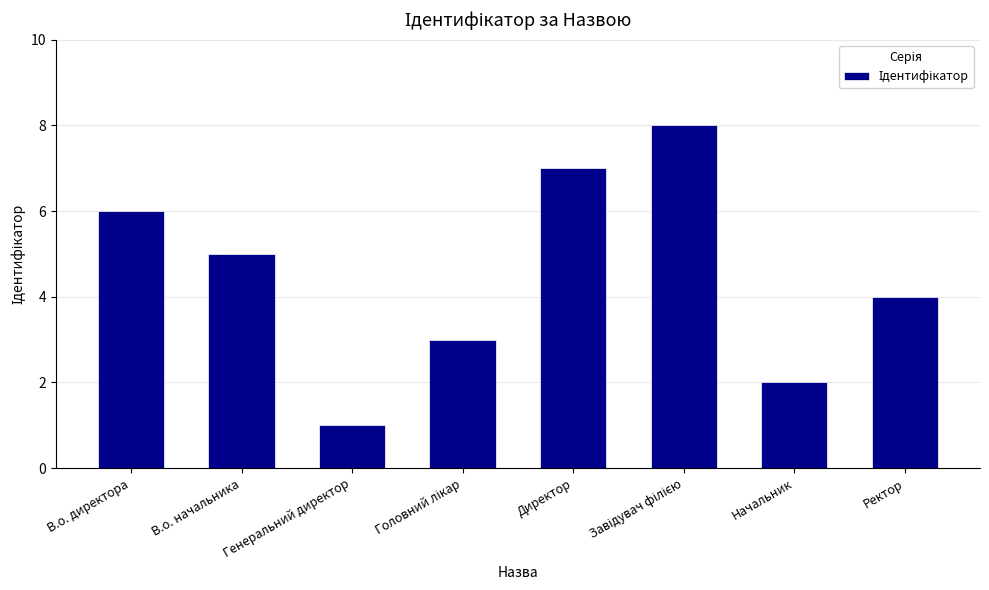

What position from the right is Генеральний директор?

6